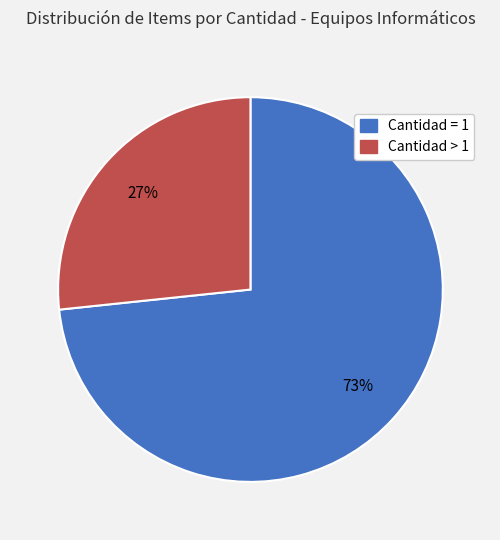

How many segments does this pie chart have?

2